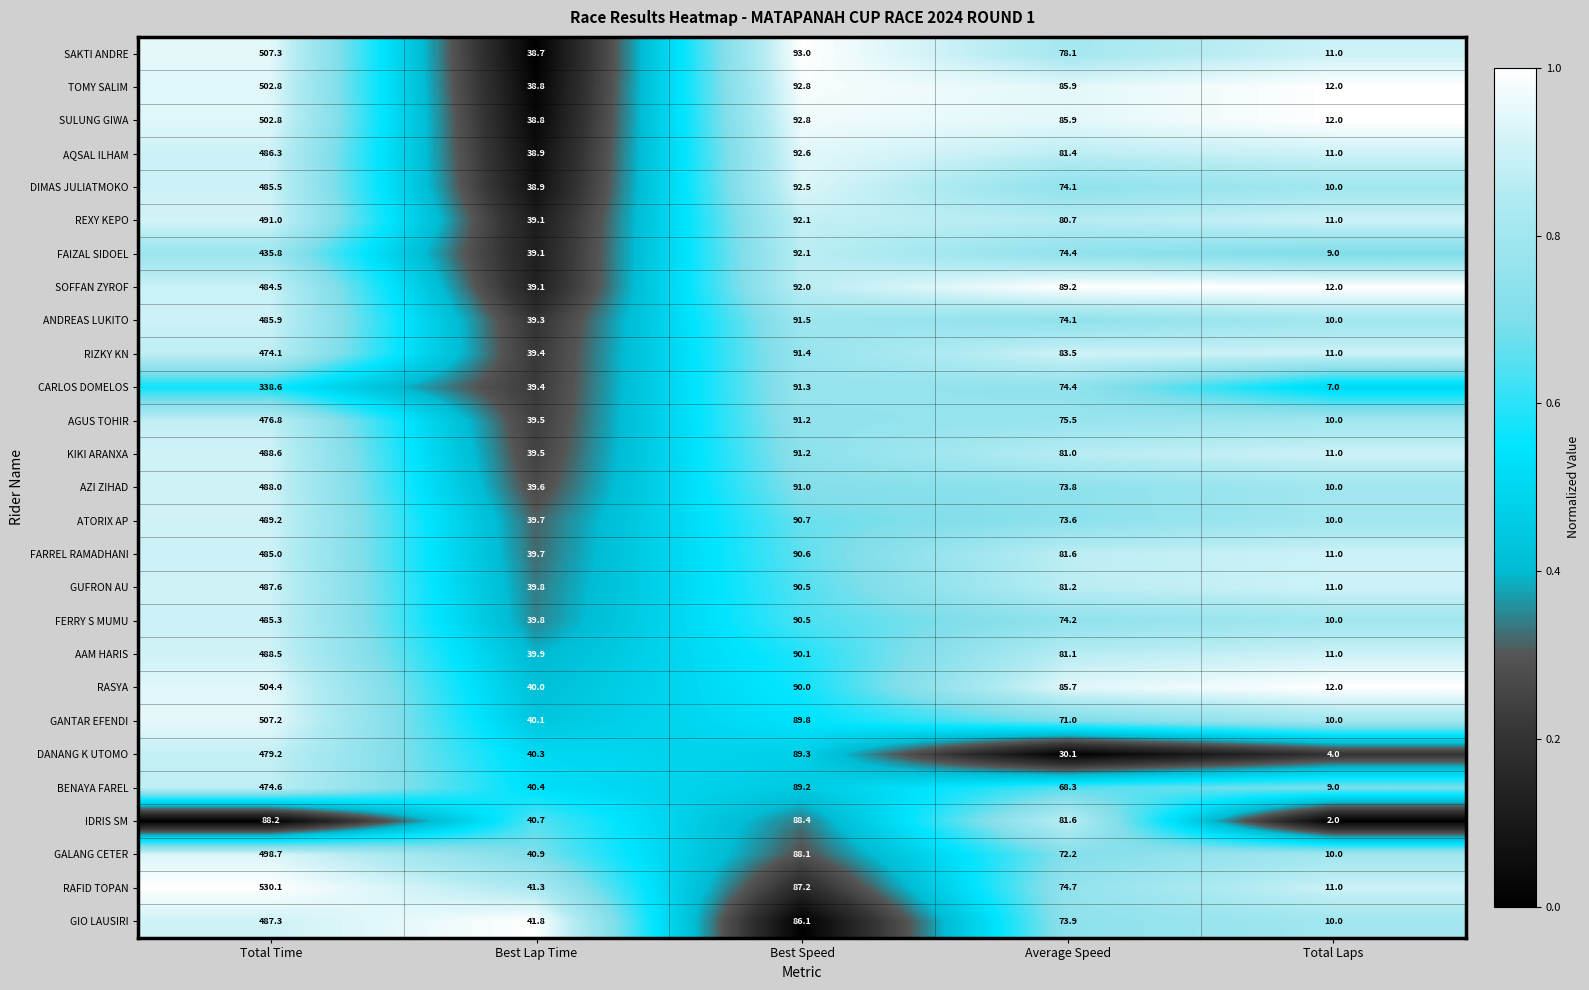

What is the sum of the ATORIX AP values at Total Laps and Best Speed?

100.7